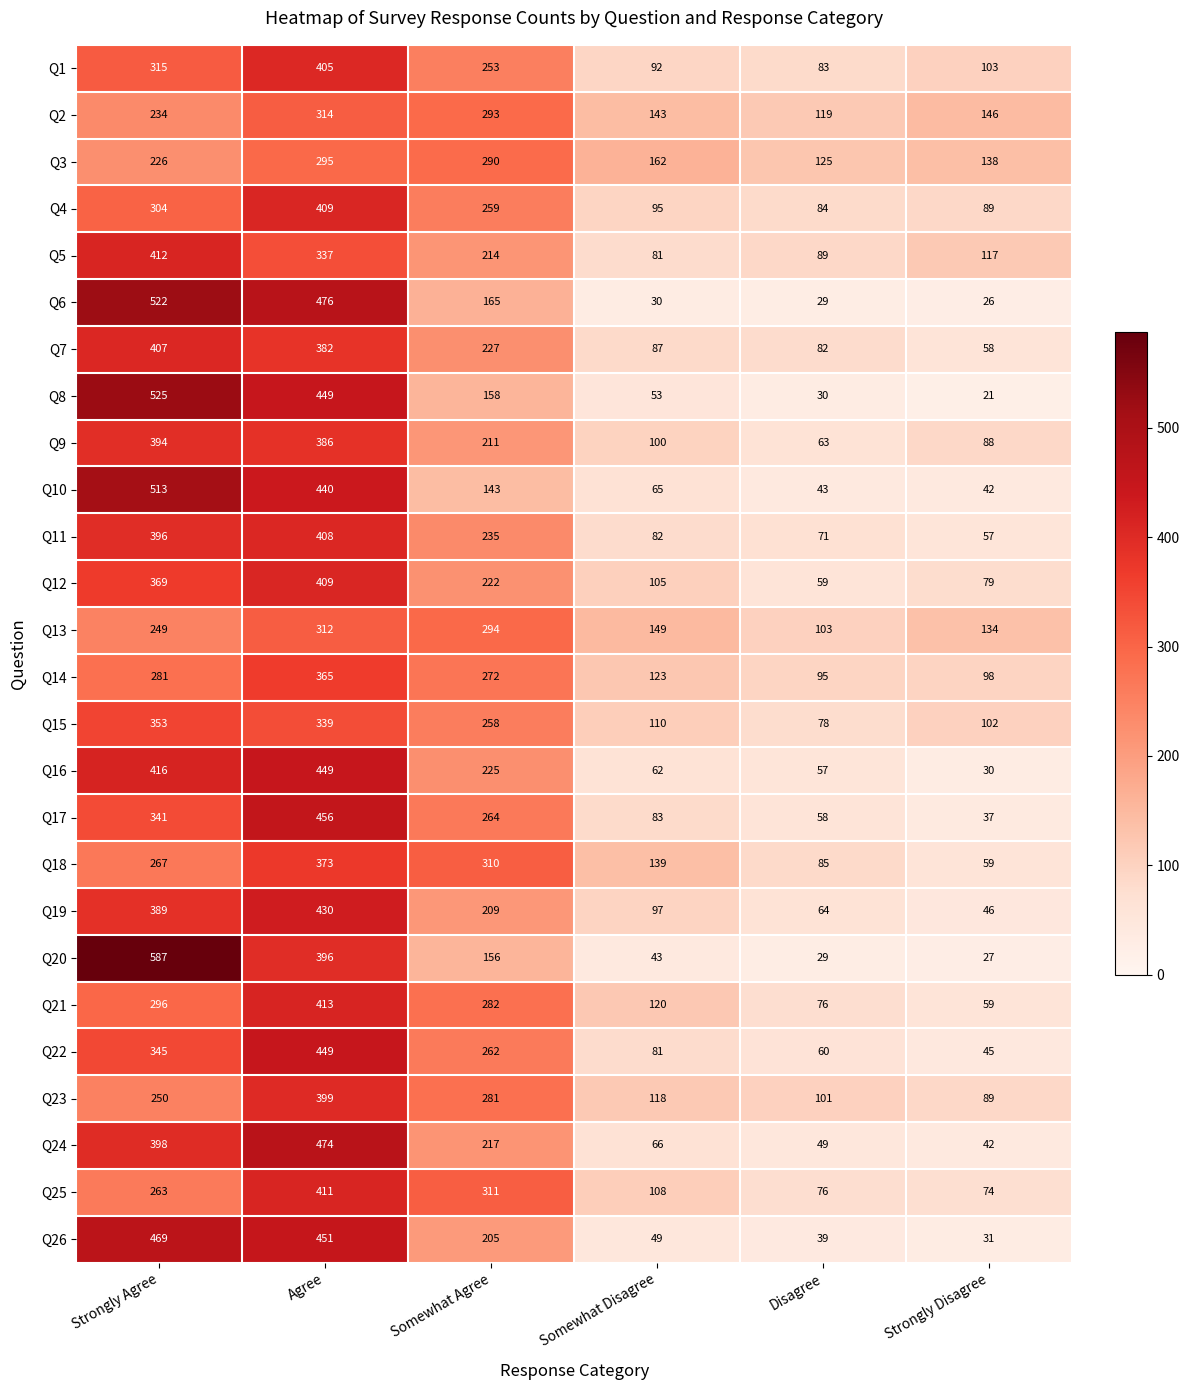

What is the difference between the maximum and second lowest values in the Q20 series?

558